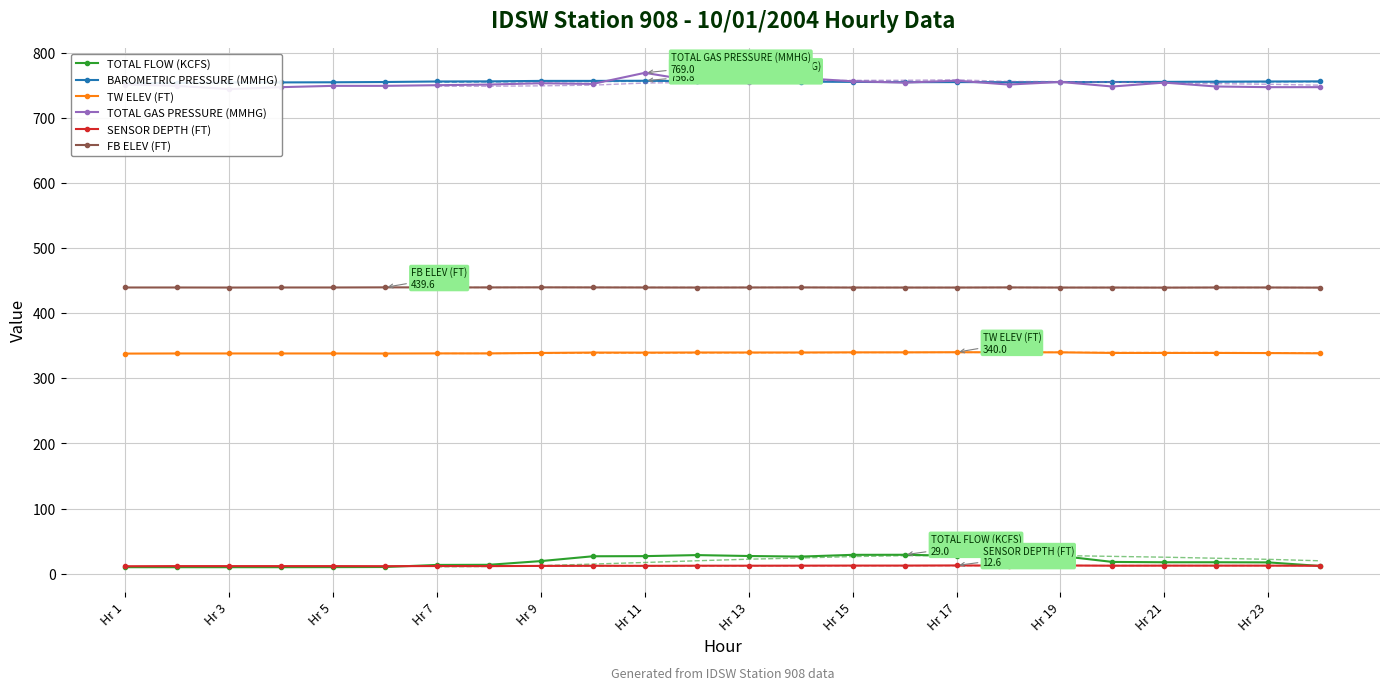

How many intersections are there between BAROMETRIC PRESSURE (MMHG) and TOTAL GAS PRESSURE (MMHG)?

8